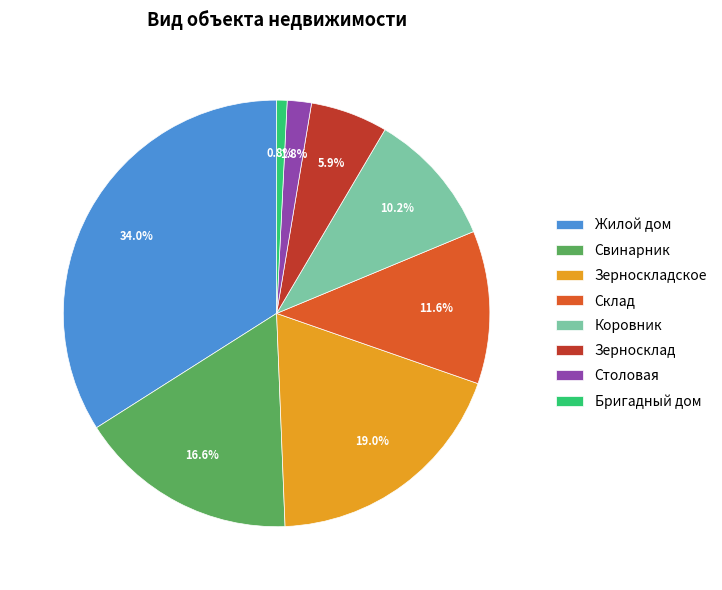

How many segments does this pie chart have?

8